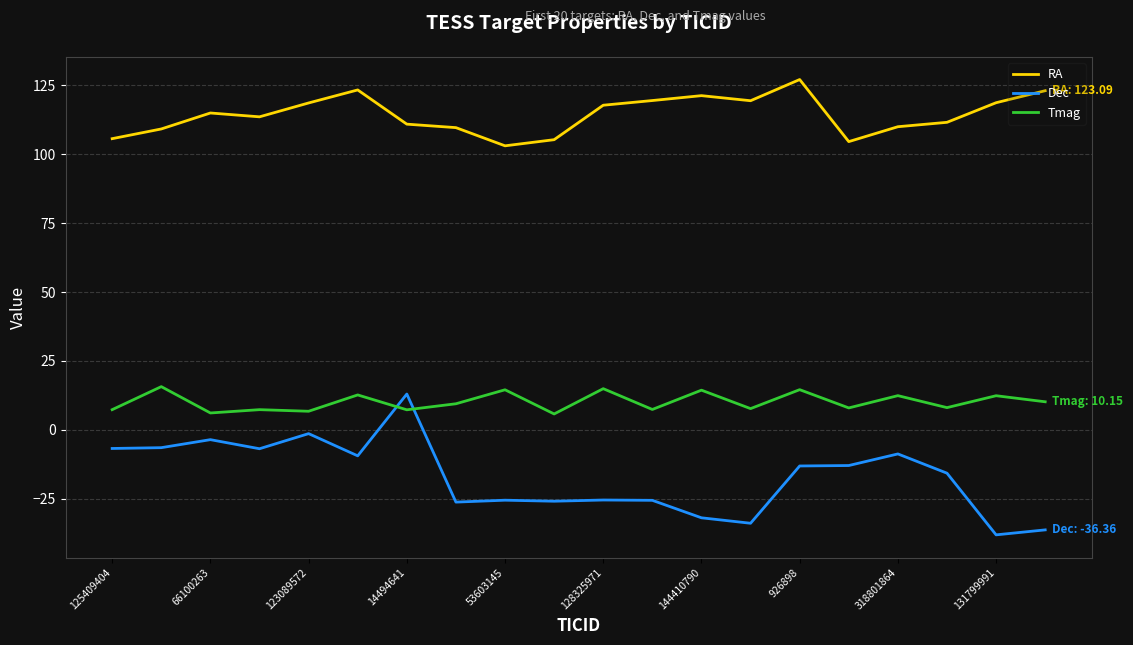

After their last crossing, which series has the higher values: Dec or Tmag?

Tmag